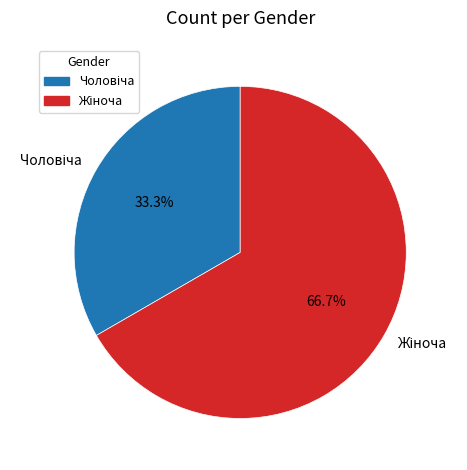

Is there a majority slice in this chart?

Yes